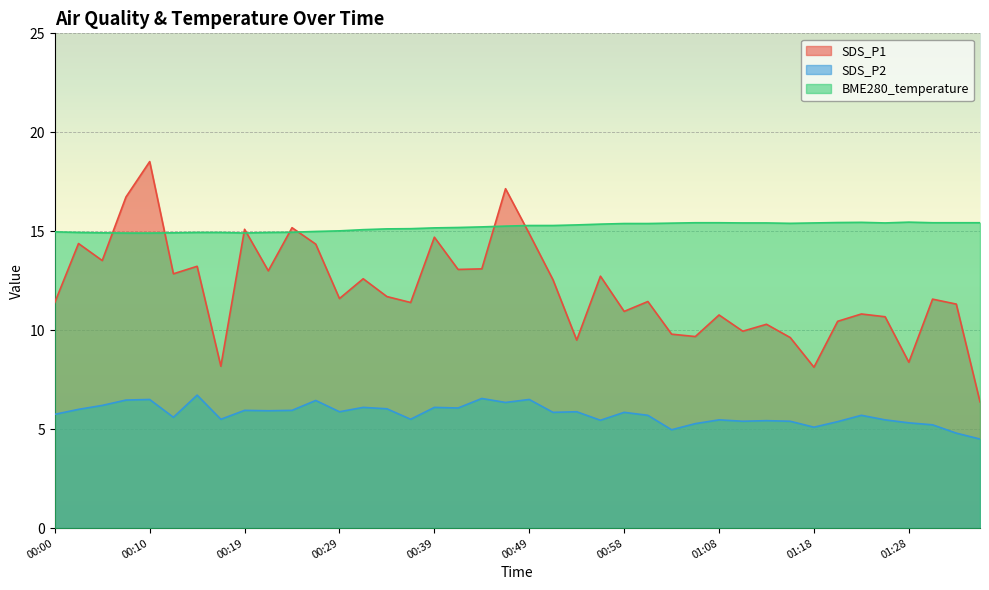

Which series has the largest range (max minus min)?

SDS_P1